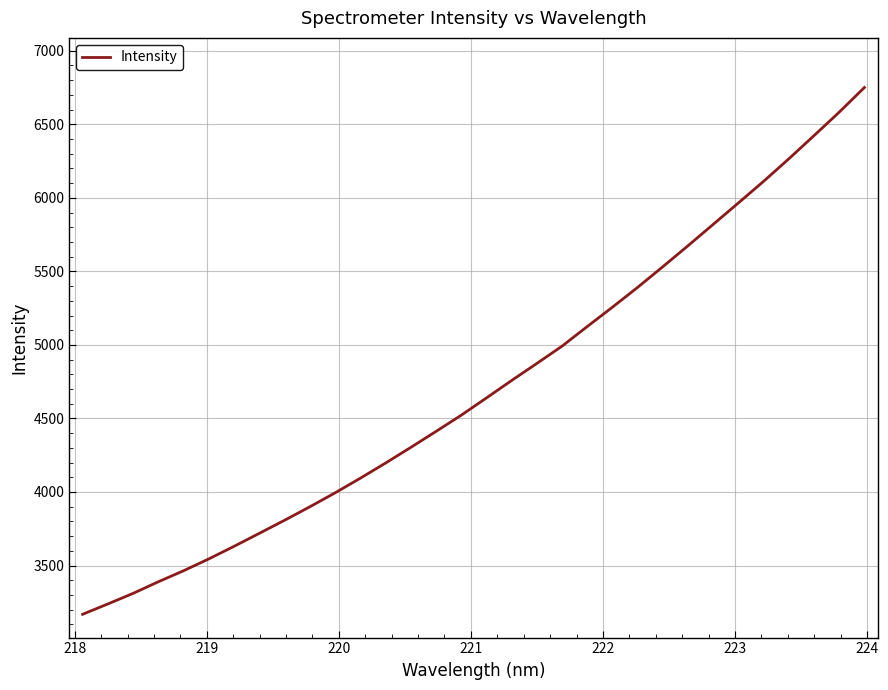

How many series are shown in this chart?

1